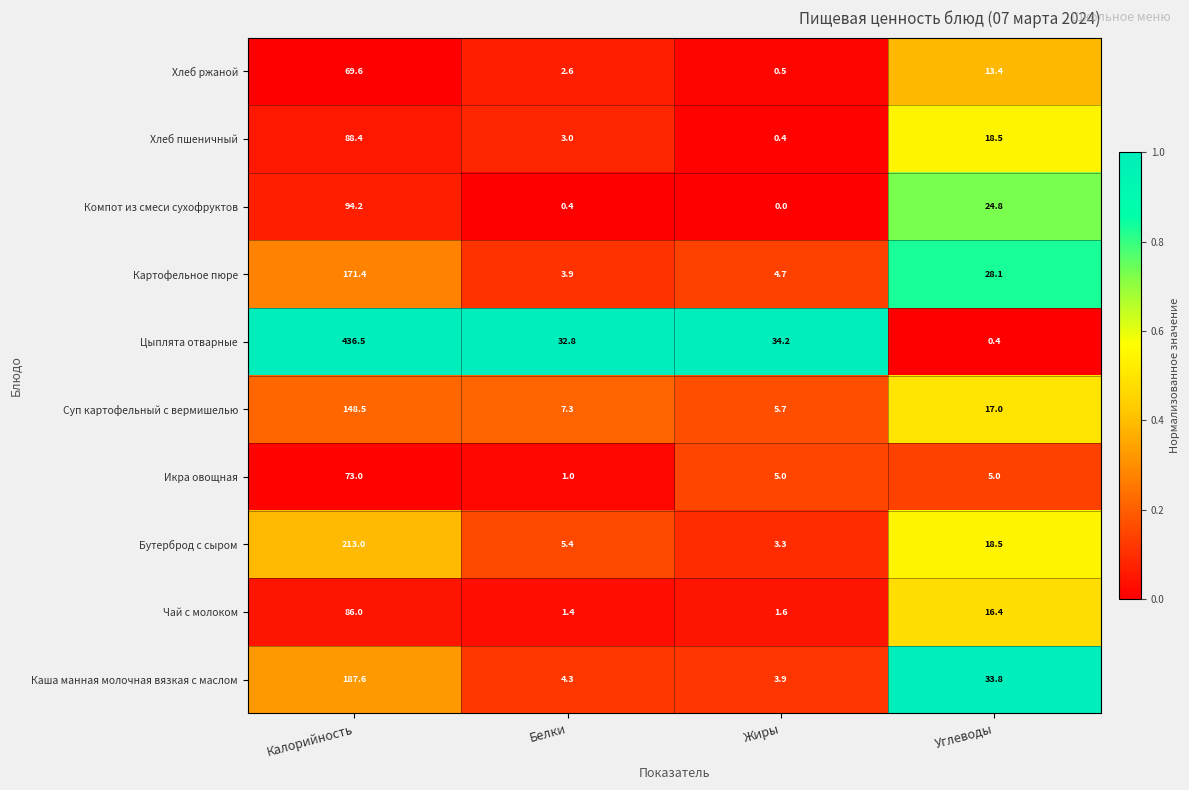

What is the difference between the Цыплята отварные values at Калорийность and Белки?

403.7